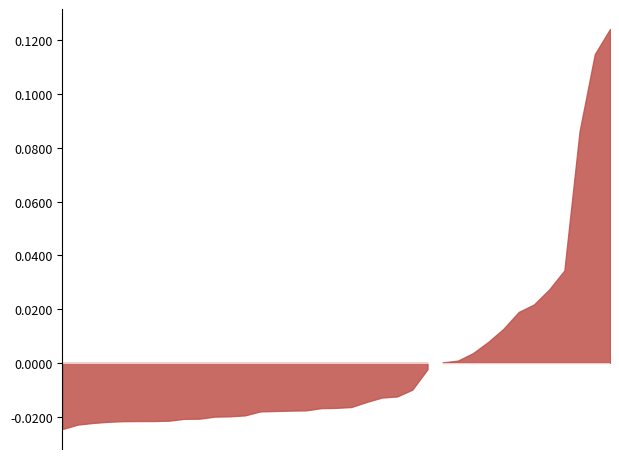

Where is the first local maximum?

4